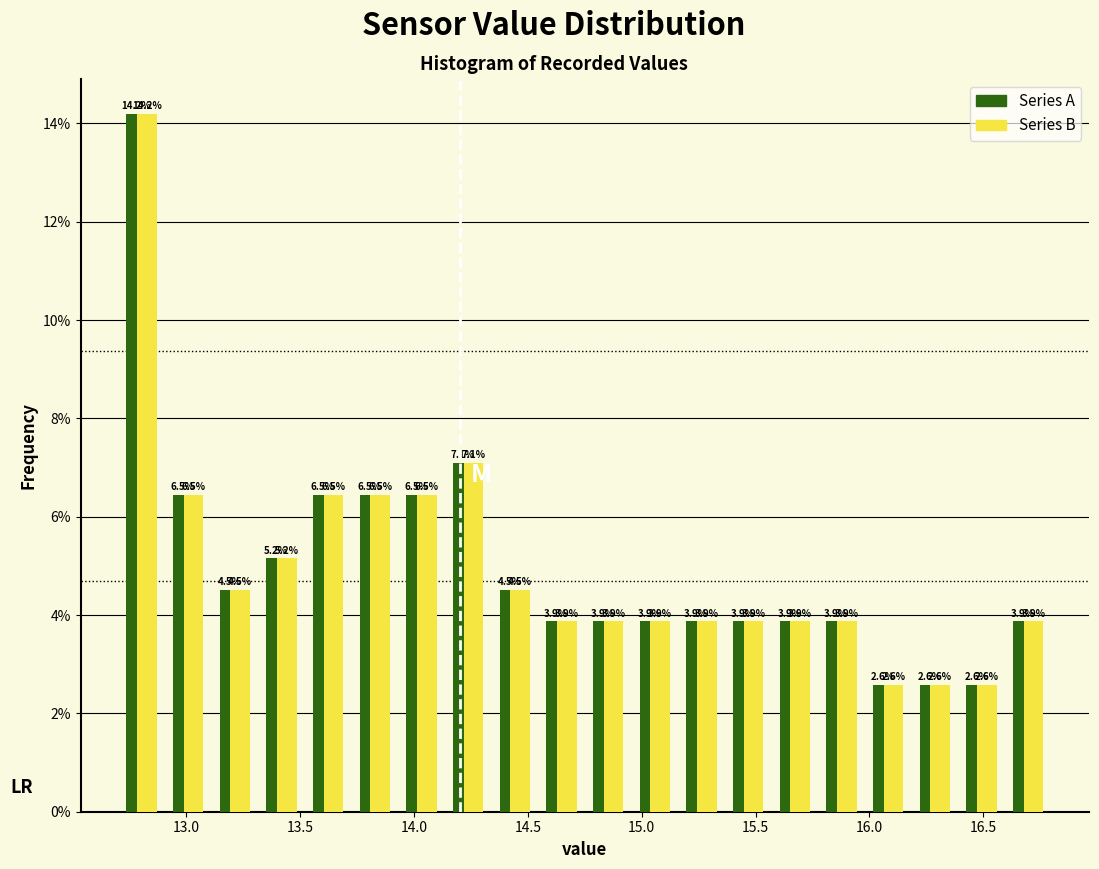

Reading left to right, list every range on the x-axis with the height of the bar of each series over it. The bar edges are not printed on the chart, so give them approximately, as read against the axis.

12.700 to 12.905: Series A=14.2	Series B=14.2
12.905 to 13.110: Series A=6.5	Series B=6.5
13.110 to 13.315: Series A=4.5	Series B=4.5
13.315 to 13.520: Series A=5.2	Series B=5.2
13.520 to 13.725: Series A=6.5	Series B=6.5
13.725 to 13.930: Series A=6.5	Series B=6.5
13.930 to 14.135: Series A=6.5	Series B=6.5
14.135 to 14.340: Series A=7.1	Series B=7.1
14.340 to 14.545: Series A=4.5	Series B=4.5
14.545 to 14.750: Series A=3.9	Series B=3.9
14.750 to 14.955: Series A=3.9	Series B=3.9
14.955 to 15.160: Series A=3.9	Series B=3.9
15.160 to 15.365: Series A=3.9	Series B=3.9
15.365 to 15.570: Series A=3.9	Series B=3.9
15.570 to 15.775: Series A=3.9	Series B=3.9
15.775 to 15.980: Series A=3.9	Series B=3.9
15.980 to 16.185: Series A=2.6	Series B=2.6
16.185 to 16.390: Series A=2.6	Series B=2.6
16.390 to 16.595: Series A=2.6	Series B=2.6
16.595 to 16.800: Series A=3.9	Series B=3.9